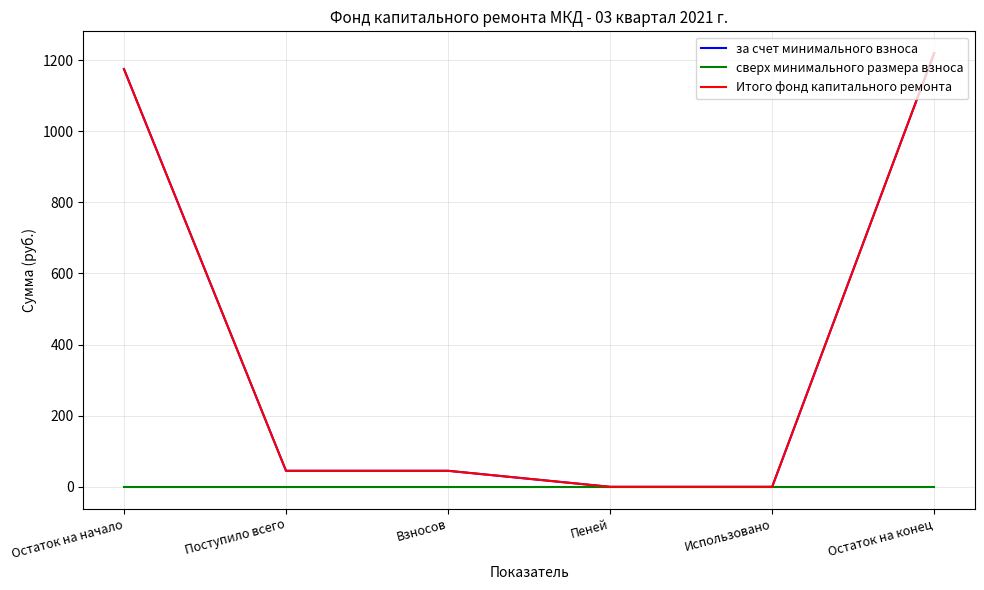

Does the chart have visible grid lines?

Yes